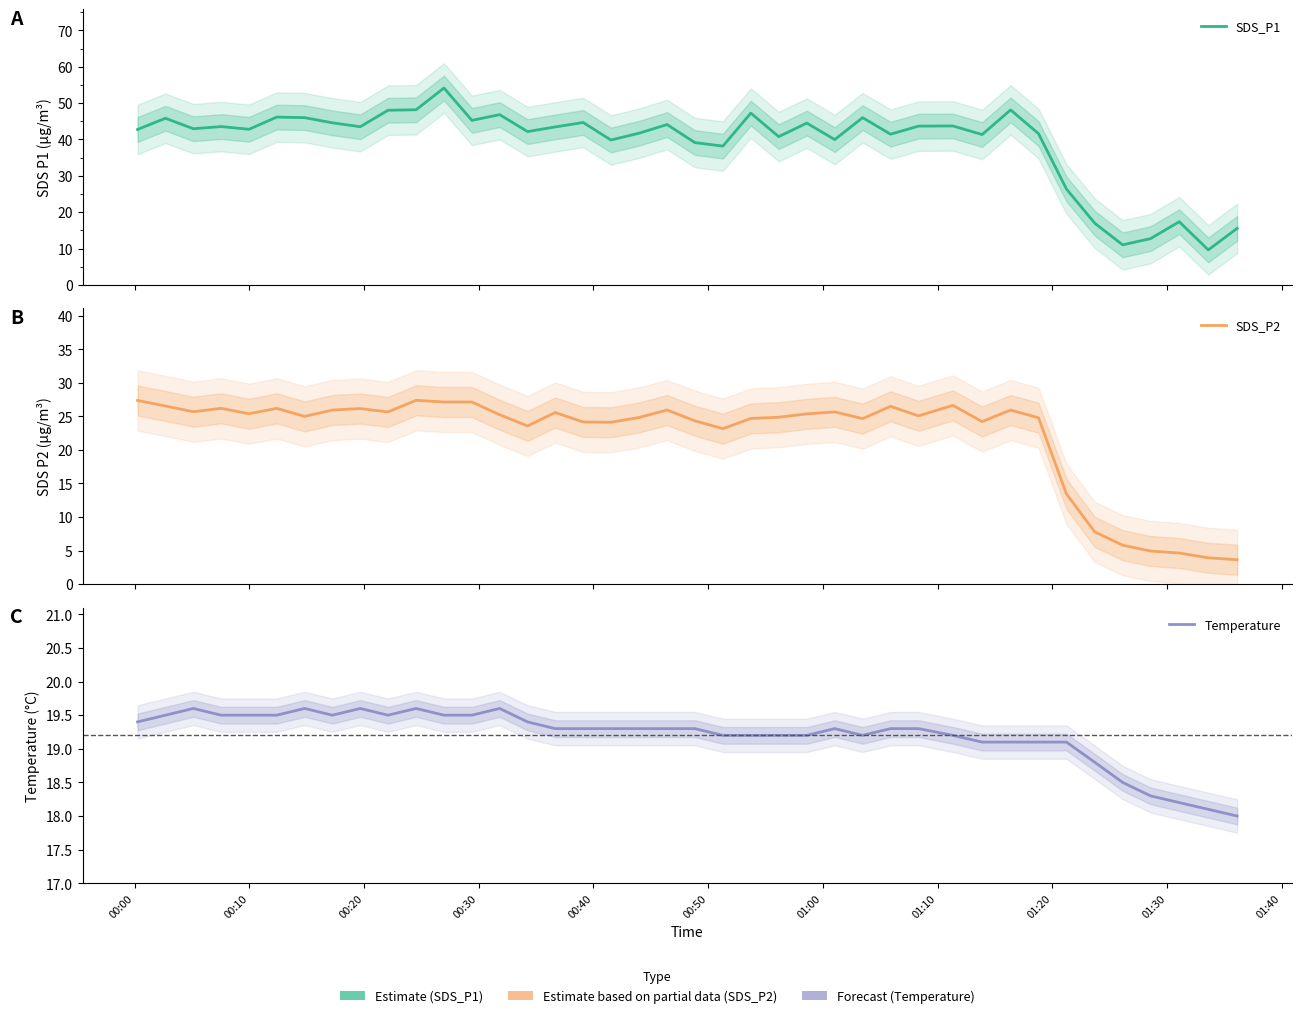

What is the value of the SDS_P1 point at the 32nd from the left?

48.1